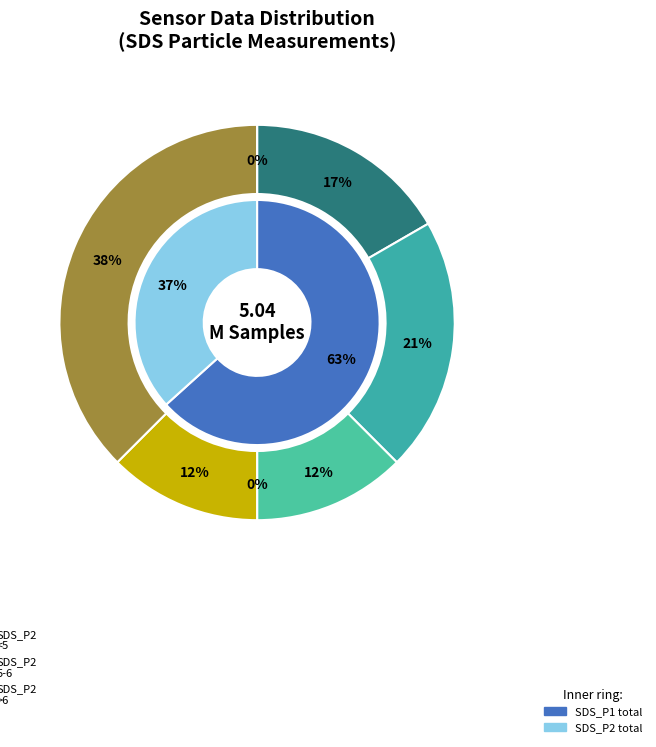

At 5, list the series in order from smallest to largest.

SDS_P2, SDS_P1